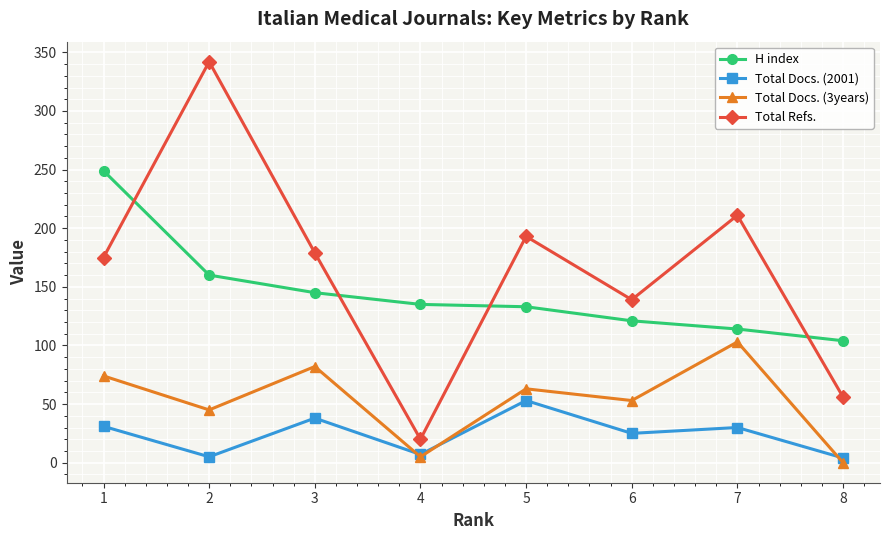

What is the difference between the maximum and minimum values in the Total Refs. series?

322